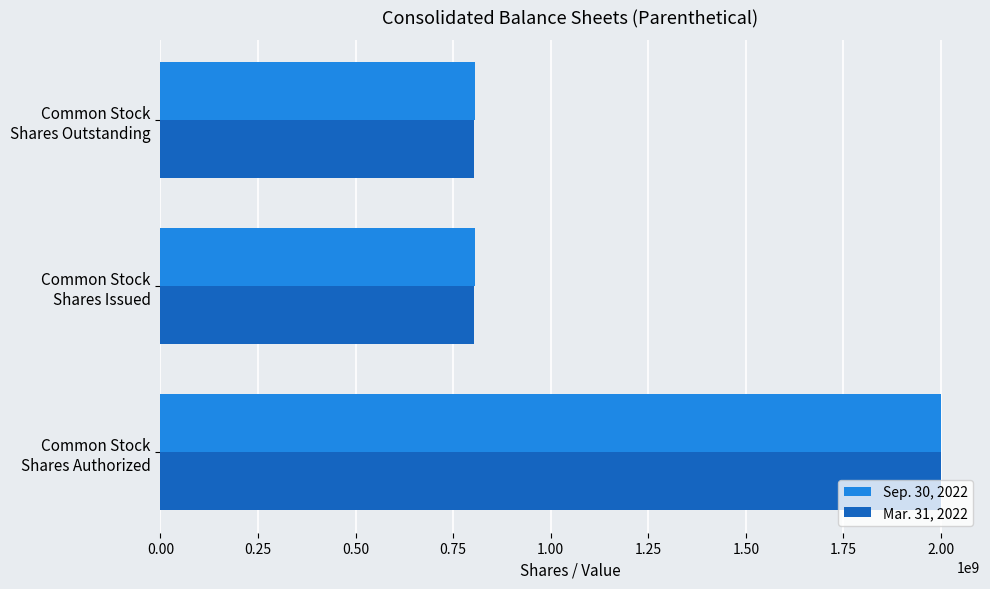

What is the lowest value of the Sep. 30, 2022 series?

807047948